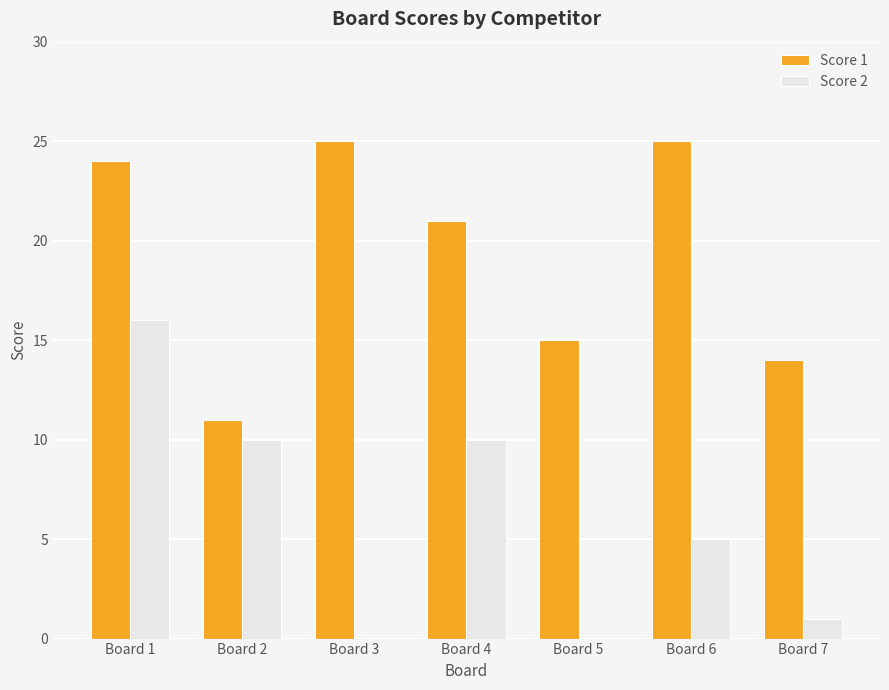

What are all the series names shown in the legend?

Score 1, Score 2